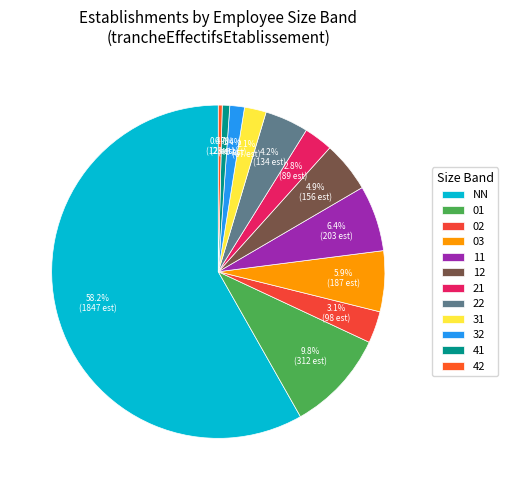

To the nearest percent, what is the difference between the largest and smallest slice percentages?

58%